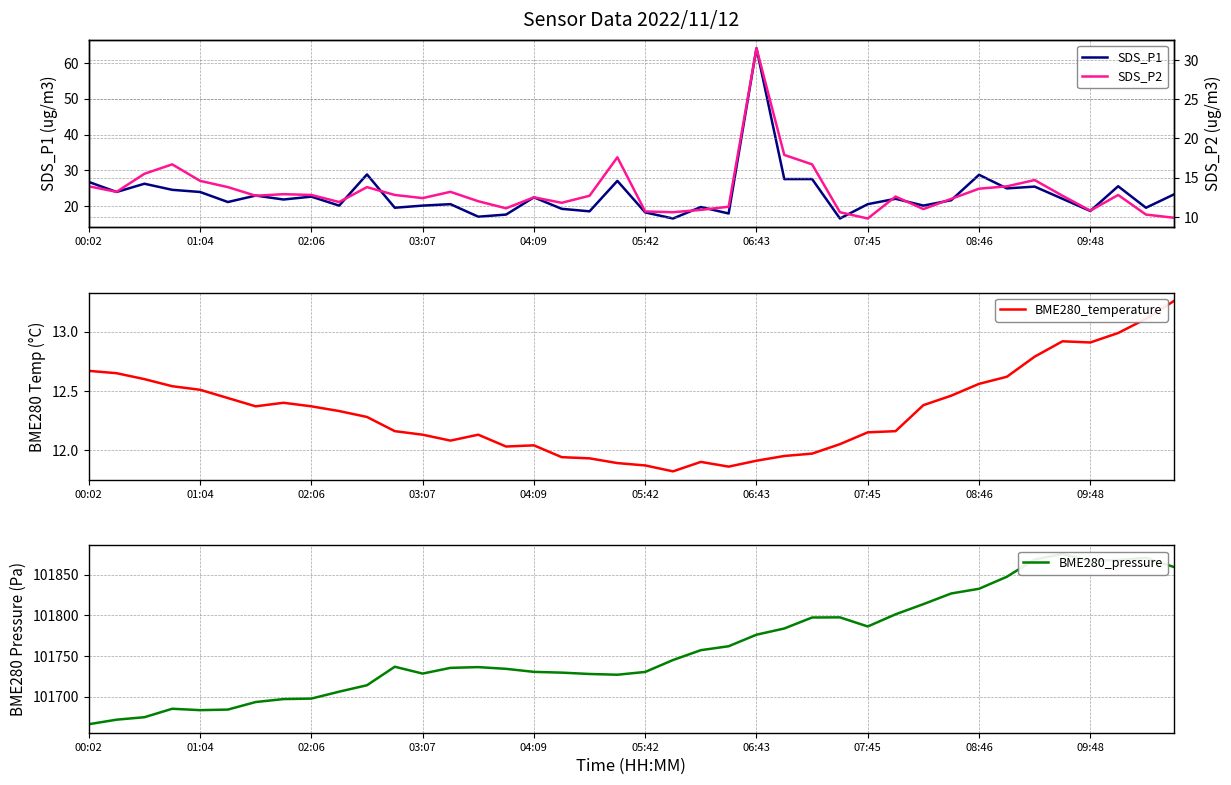

What is the maximum value for SDS_P1?

64.1